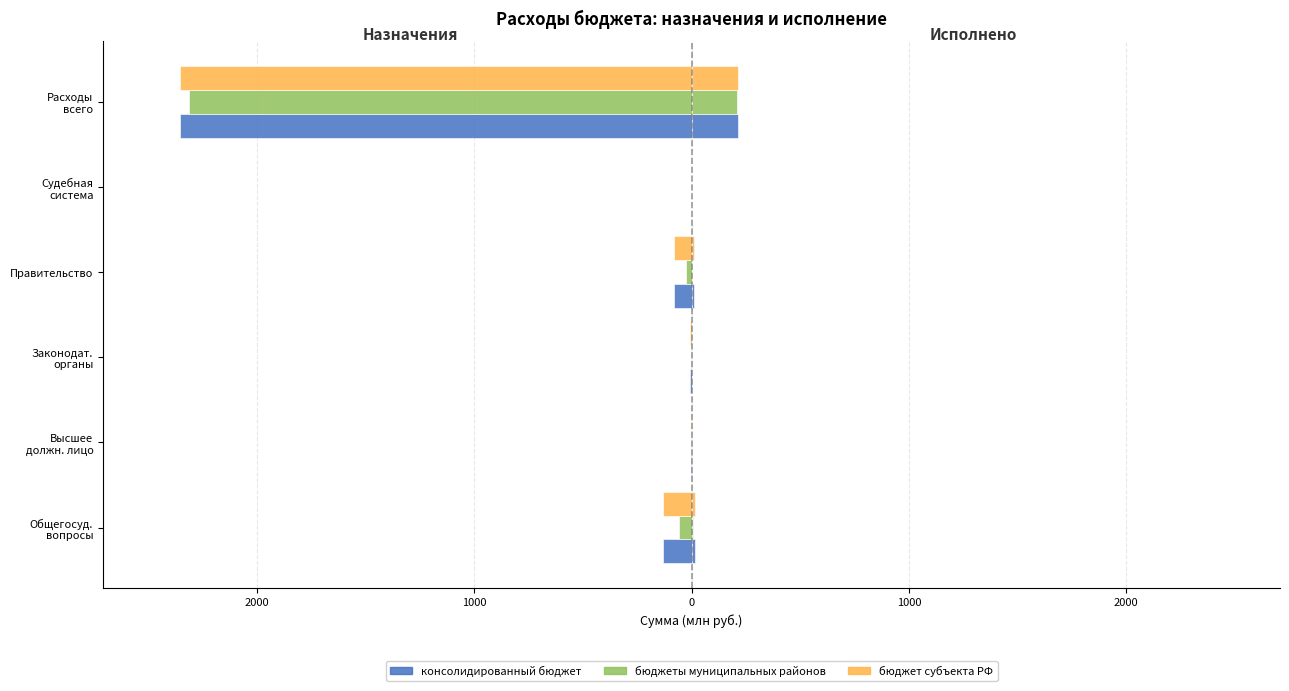

How many values in консолидированный бюджет (исполнено) are above zero?

5